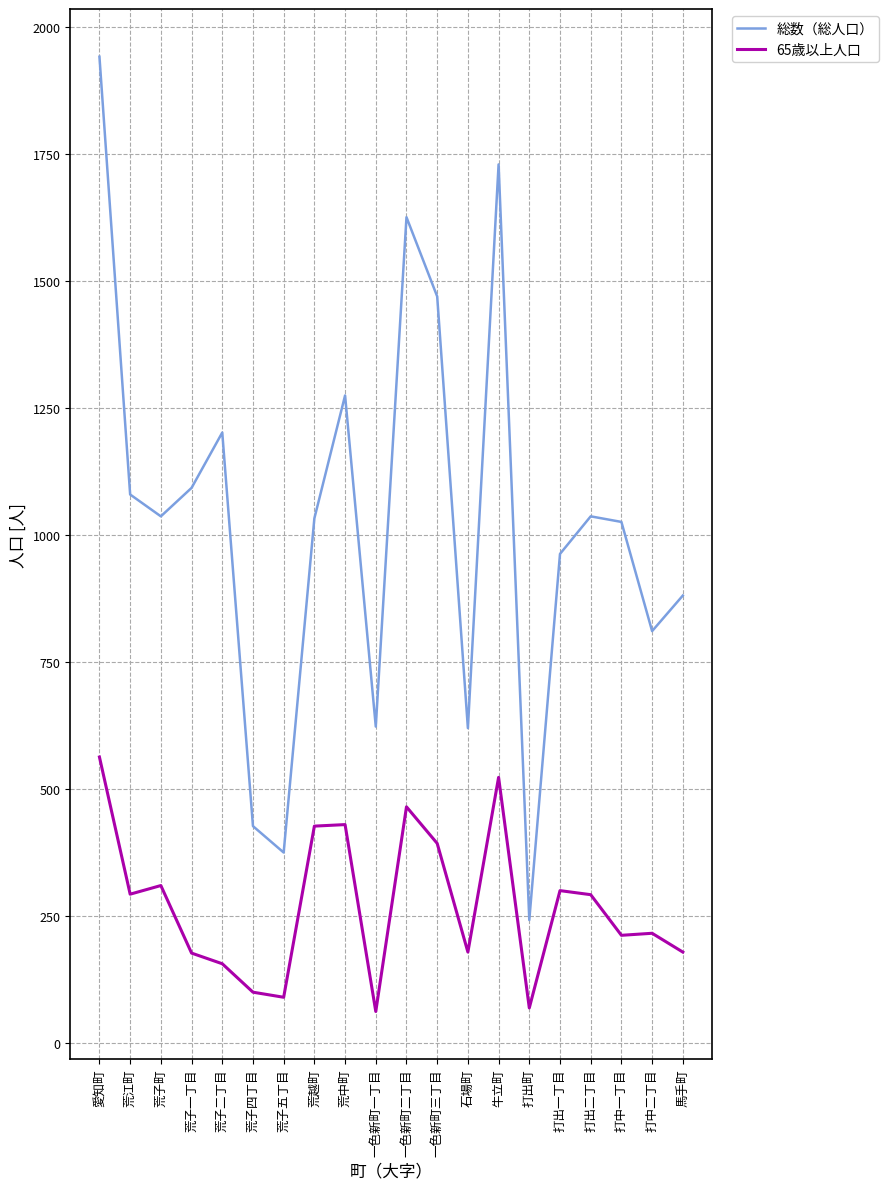

The value of 65歳以上人口 at 荒越町 is 427. True or false?

True